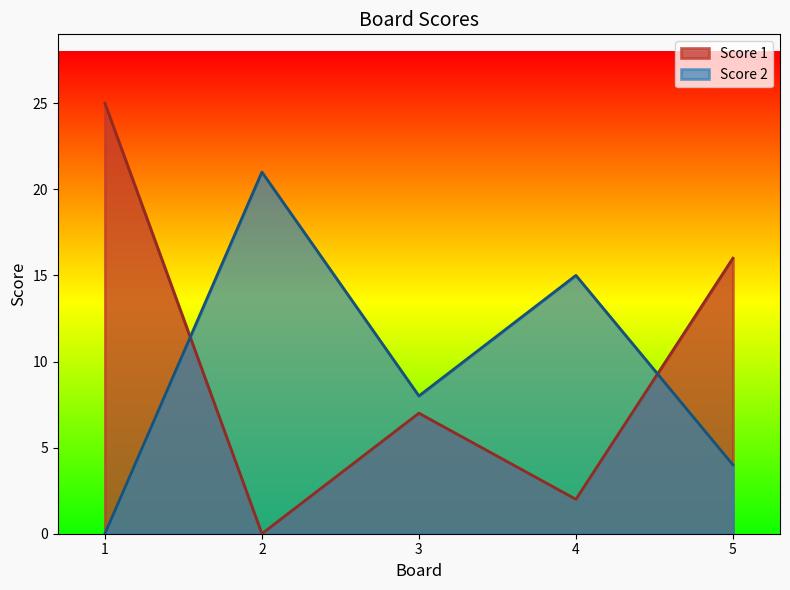

What is the value of the Score 1 point at the 3rd from the left?

7